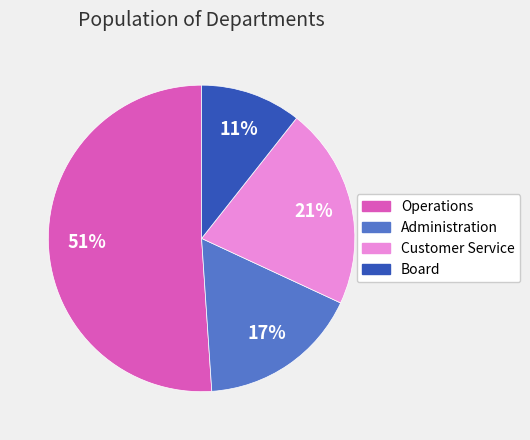

Do Customer Service and Board together represent more than half of the pie?

No